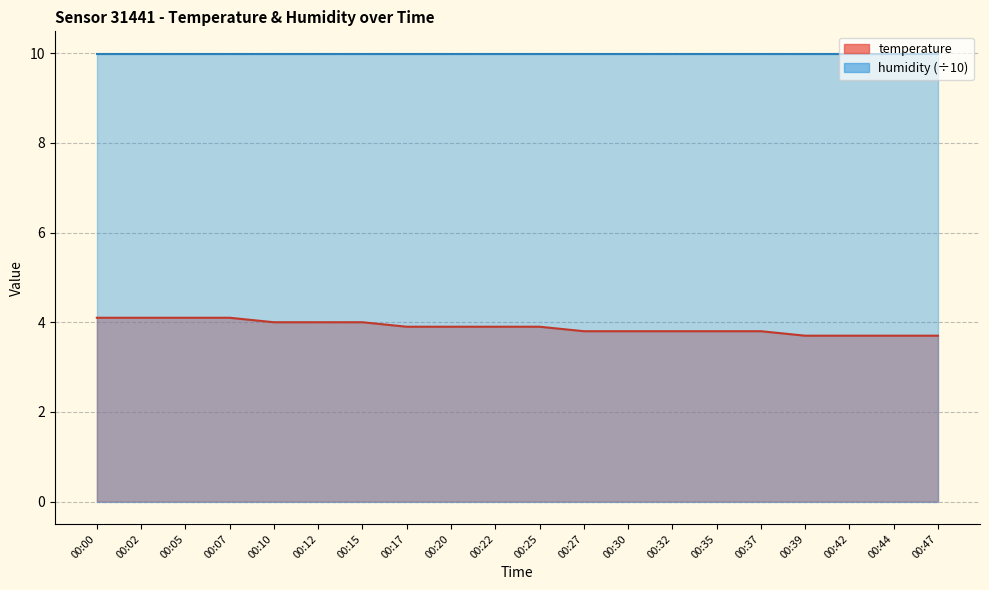

List the labels in order of value, smallest first.

00:39, 00:42, 00:44, 00:47, 00:27, 00:30, 00:32, 00:35, 00:37, 00:17, 00:20, 00:22, 00:25, 00:10, 00:12, 00:15, 00:00, 00:02, 00:05, 00:07